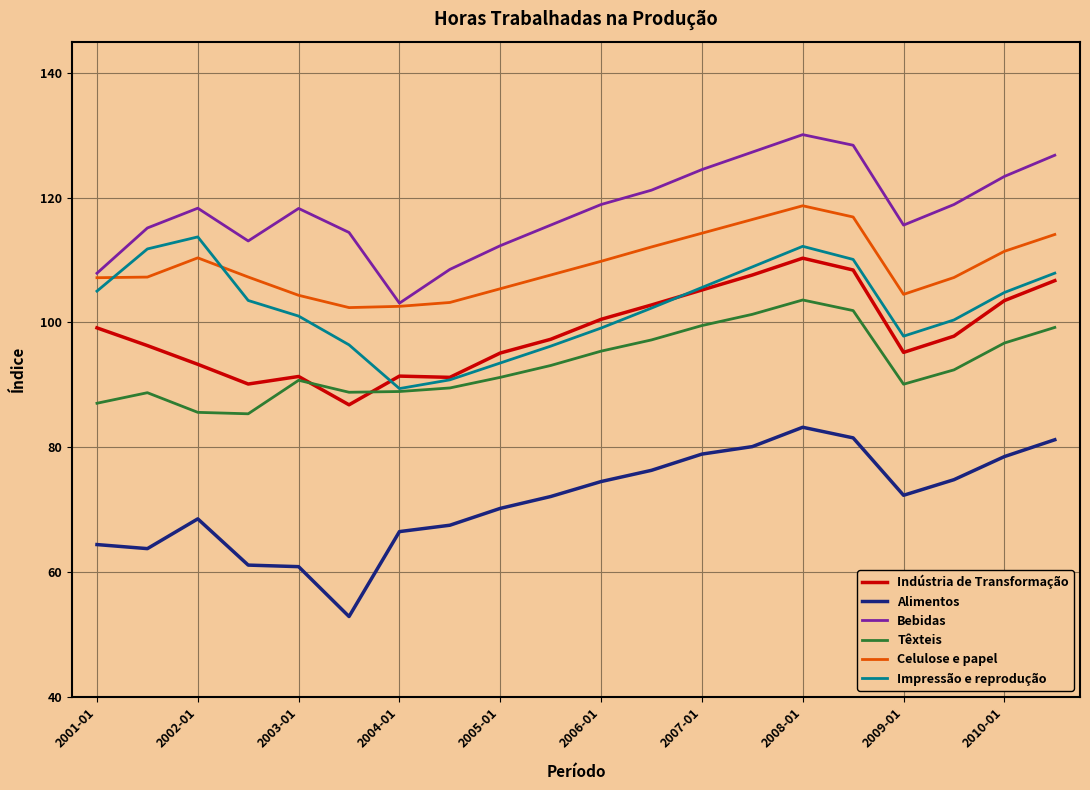

How many series are shown in this chart?

6